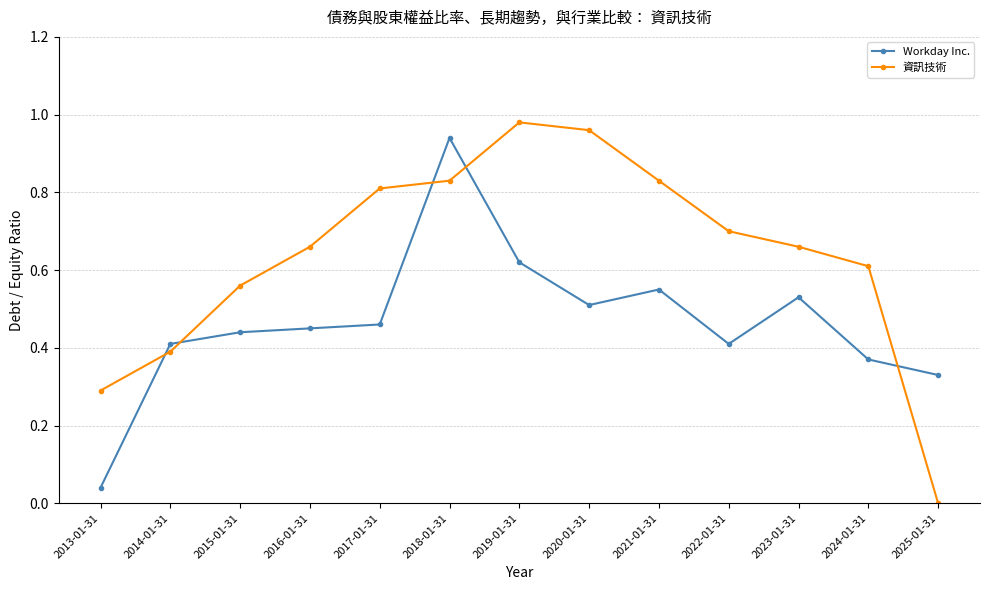

Which series has the largest total across all categories?

資訊技術